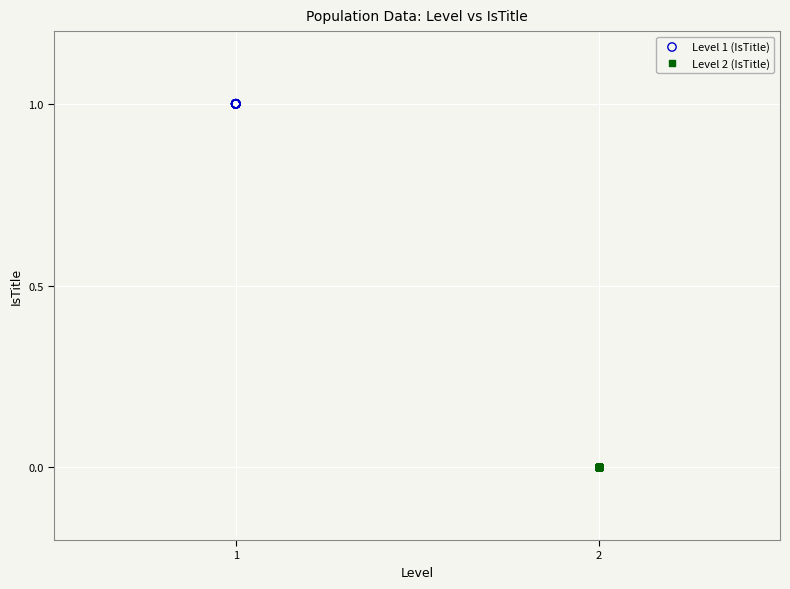

What are all the series names shown in the legend?

Level 1 (IsTitle), Level 2 (IsTitle)